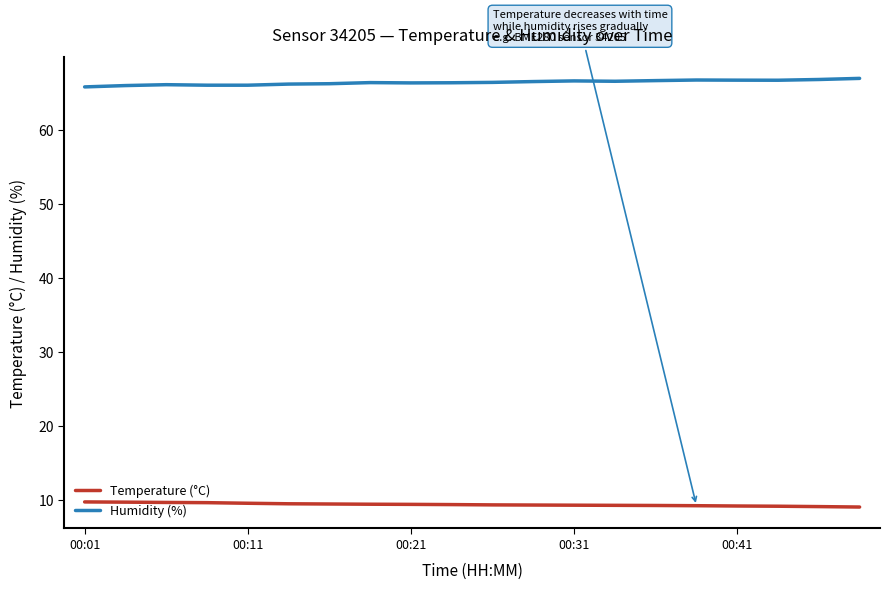

What is the minimum value shown in the chart?

9.1